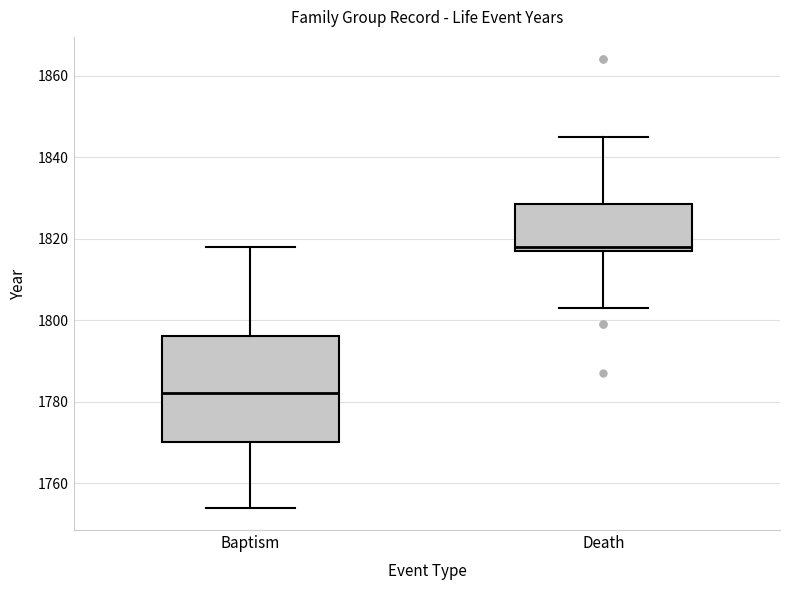

Which box has the highest median line?

Death